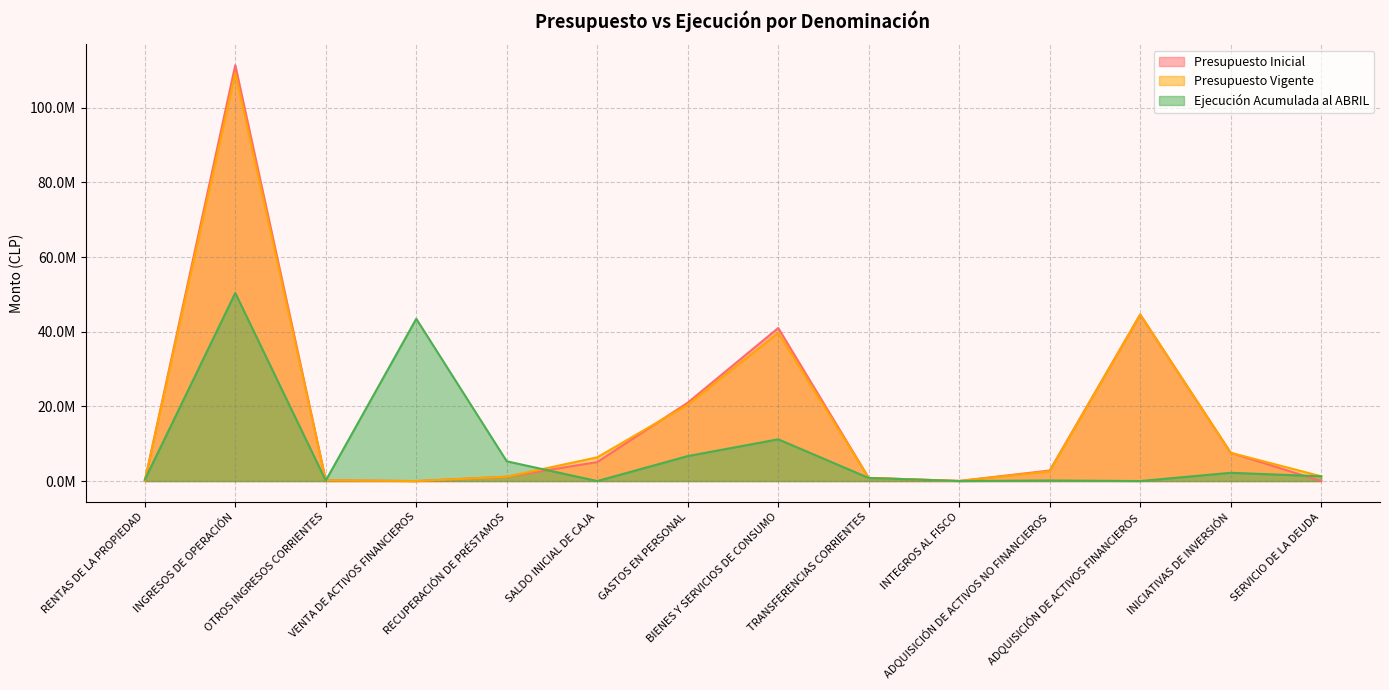

True or false: Presupuesto Vigente has a value of 1277671 at SERVICIO DE LA DEUDA.

True